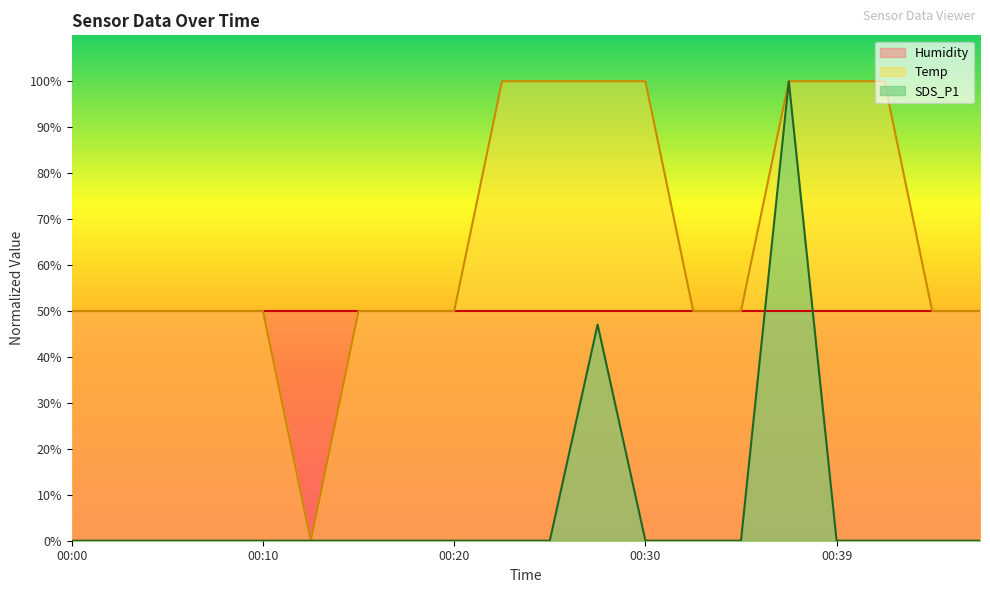

True or false: Temp and SDS_P1 cross at least once.

False